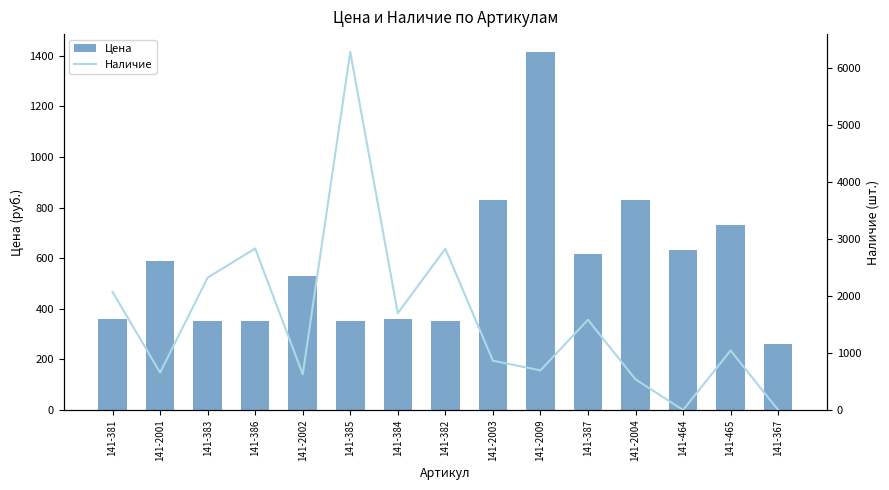

What is the sum of all Наличие values?

24049.0